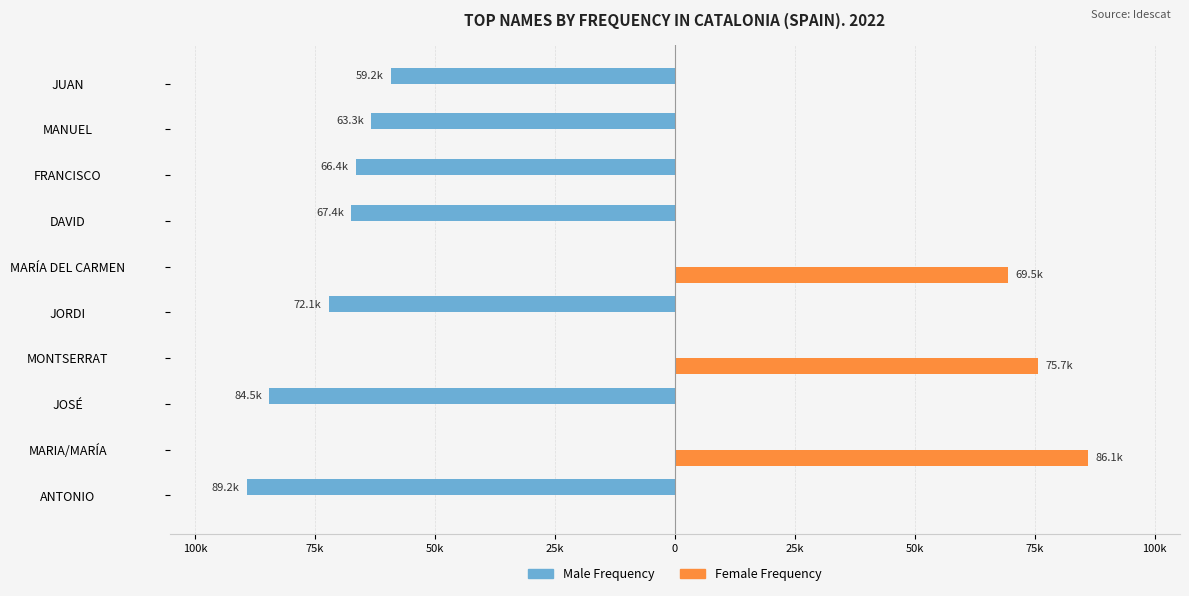

Rank the series by their average value, from highest to lowest.

Female Frequency, Male Frequency